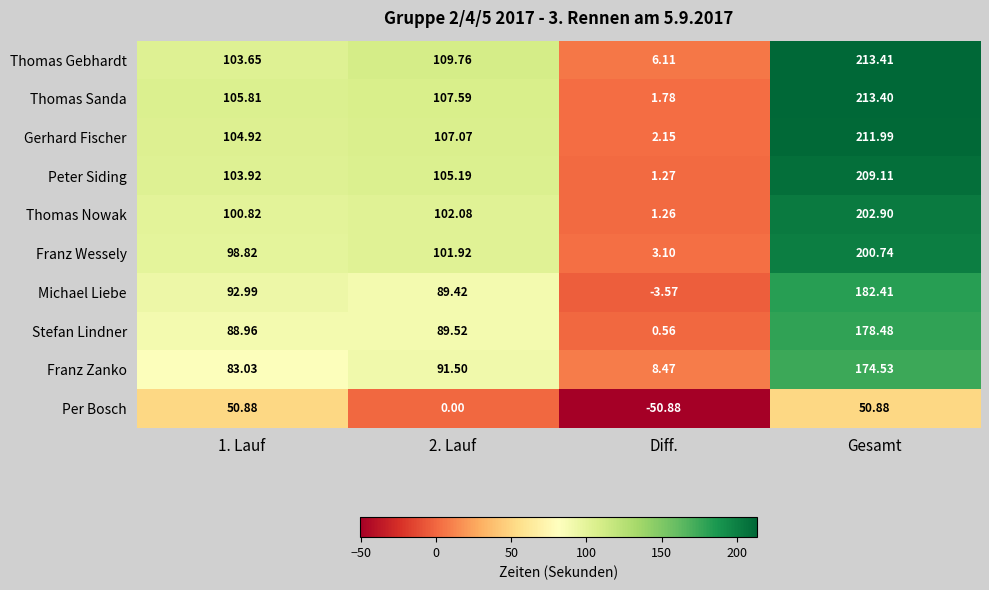

Which series has the widest spread of values?

Thomas Sanda